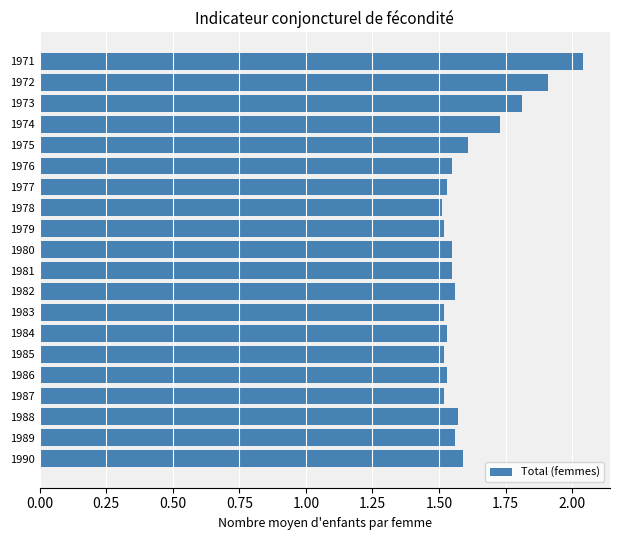

What is the difference between the maximum and minimum values?

0.5